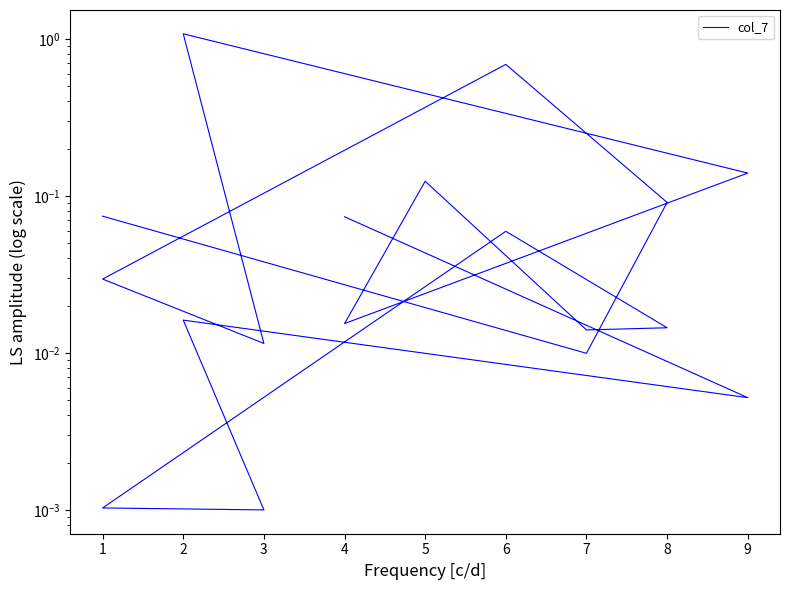

How many series are shown in this chart?

1